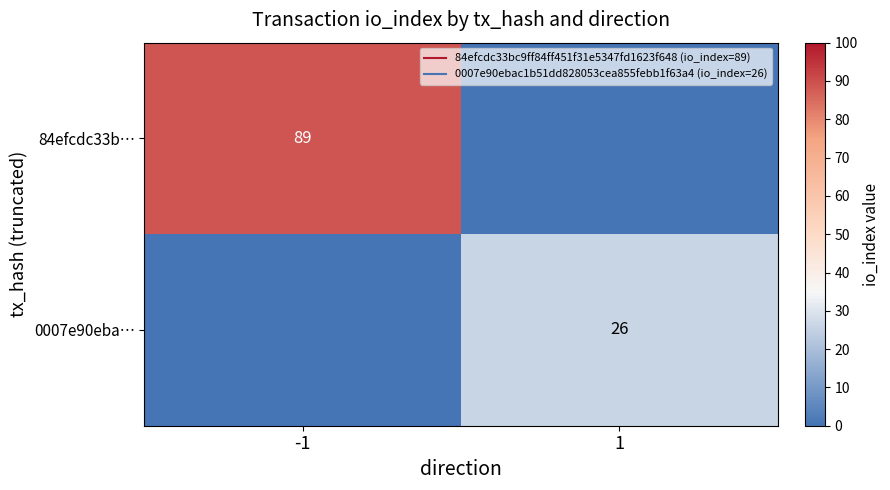

Rank the series at -1 from lowest to highest value.

0007e90eba…, 84efcdc33b…